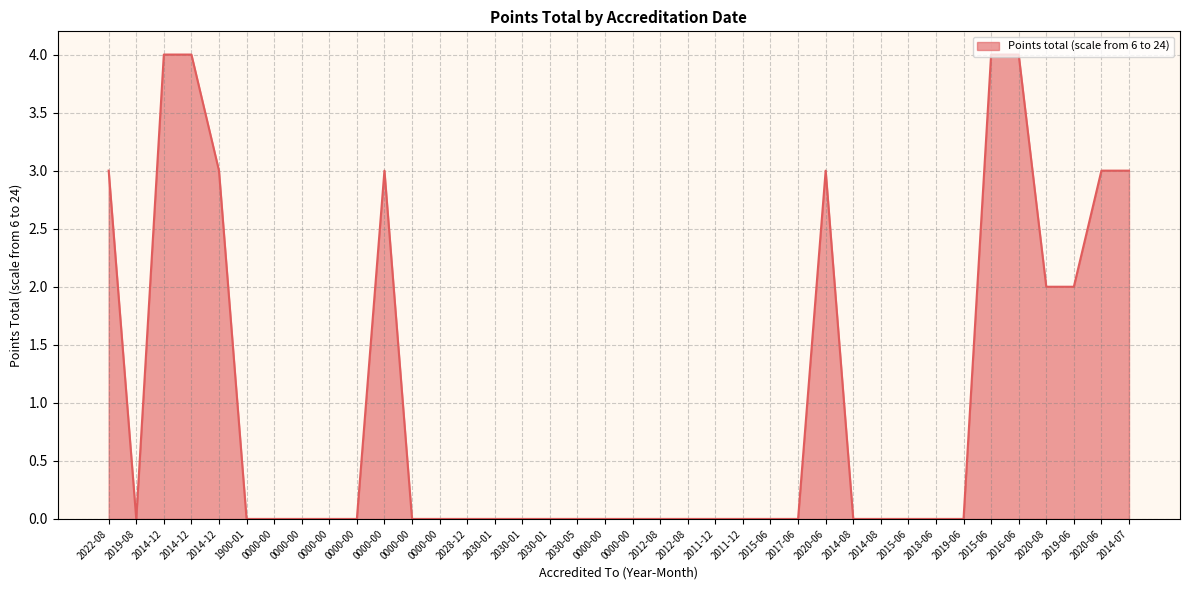

True or false: the data shows 0 at 1900-01.

True